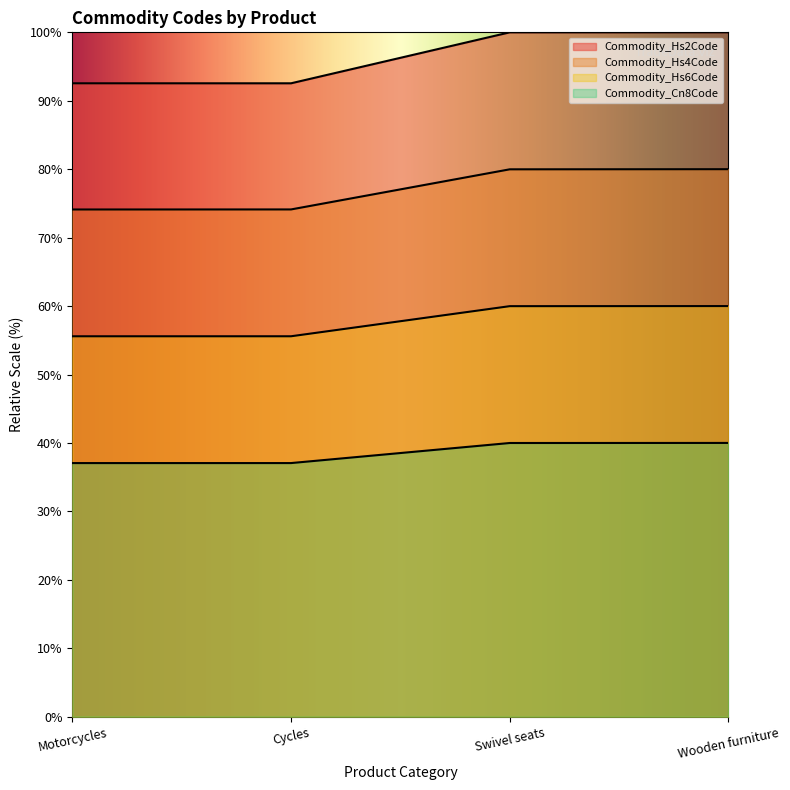

At Swivel seats, list the series in order from largest to smallest.

Commodity_Hs2Code, Commodity_Hs4Code, Commodity_Hs6Code, Commodity_Cn8Code